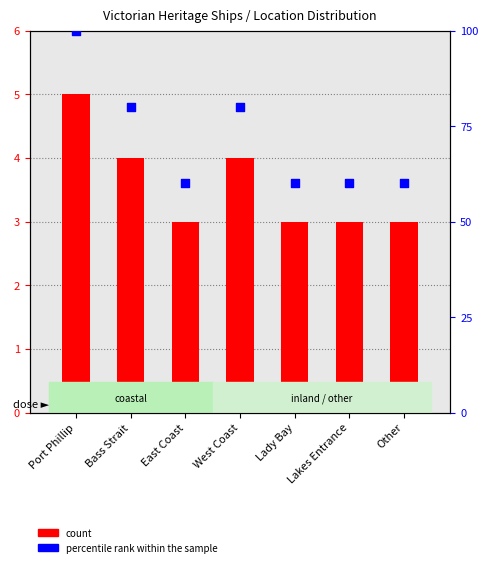

At how many categories does at least one series exceed 22?

7